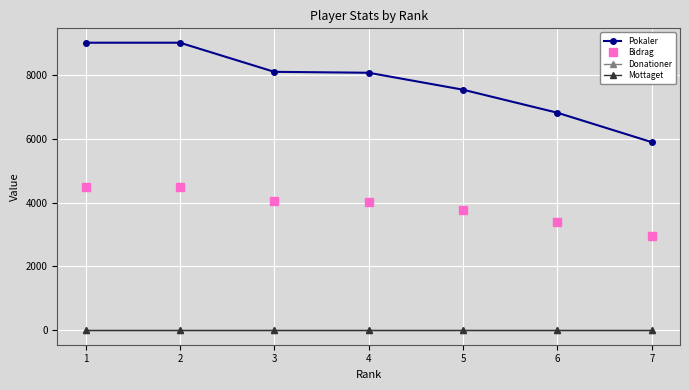

Is this an area chart (filled region under the line)?

No